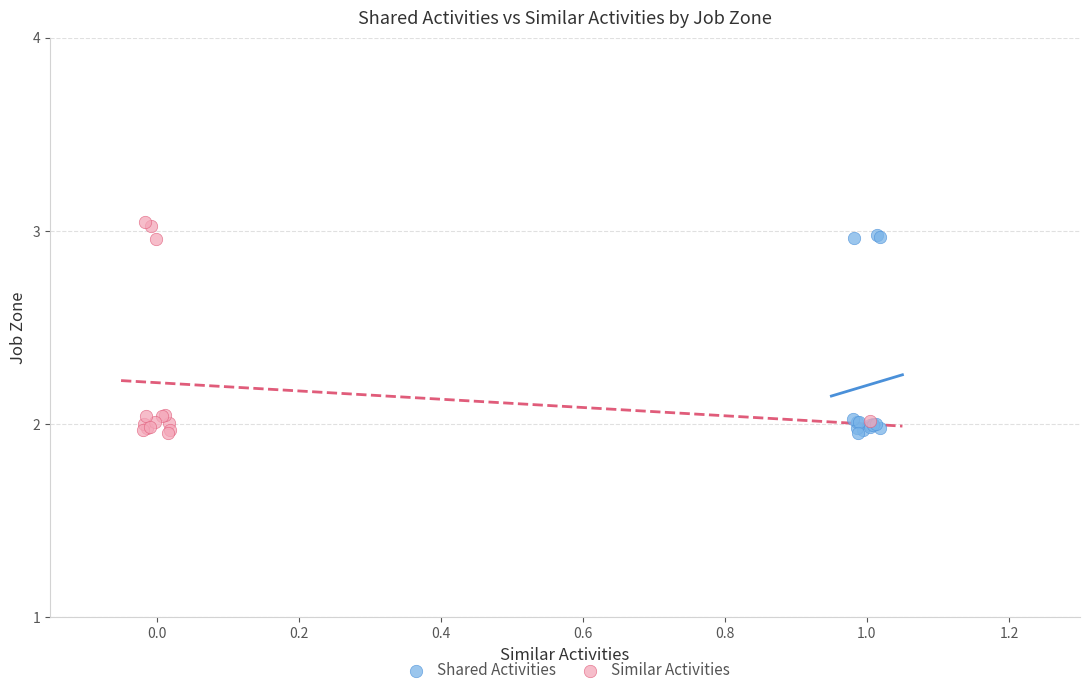

What are all the series names shown in the legend?

Shared Activities, Similar Activities